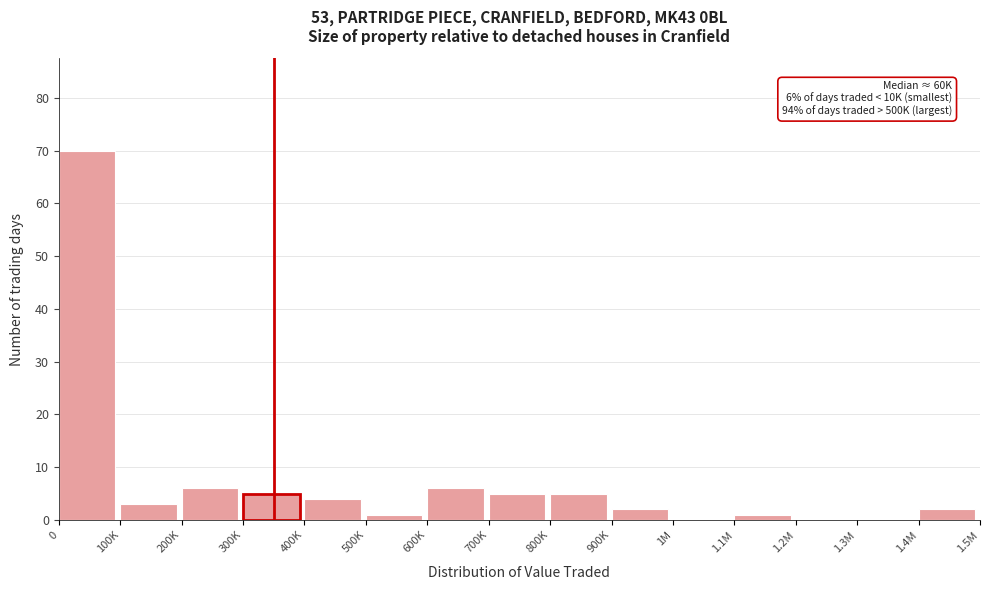

Reading left to right, what are all the values shown in this chart?

0=70	100K=3	200K=6	300K=5	400K=4	500K=1	600K=6	700K=5	800K=5	900K=2	1M=0	1.1M=1	1.2M=0	1.3M=0	1.4M=2